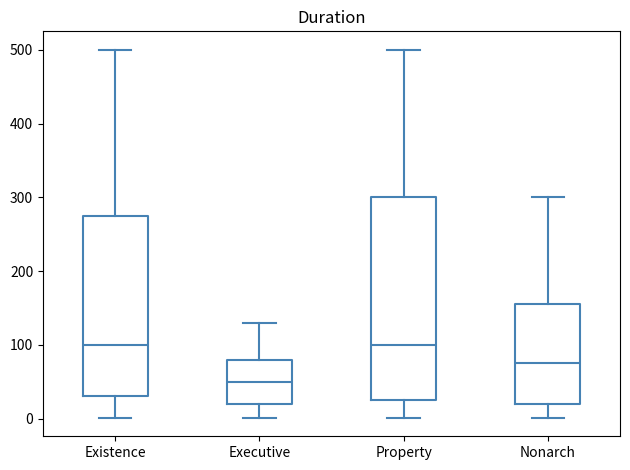

Reading left to right, read every box against the y-axis: the position of its median line, the range the box covers, and the ends of its whiskers. The values are not printed on the chart, so give them approximately, as read against the axis.

Existence: median 100, box 30 to 280, whiskers 0 to 500
Executive: median 50, box 20 to 80, whiskers 0 to 130
Property: median 100, box 30 to 300, whiskers 0 to 500
Nonarch: median 80, box 20 to 160, whiskers 0 to 300